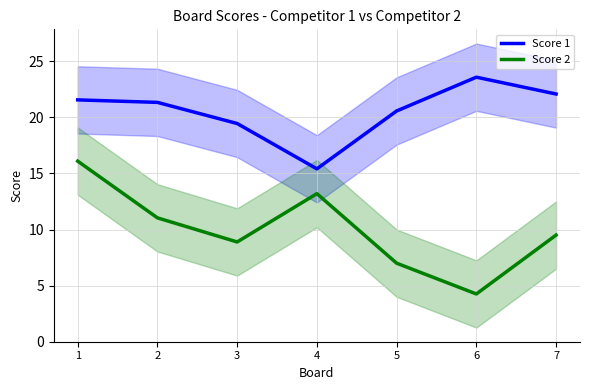

How many distinct data groups are displayed?

2